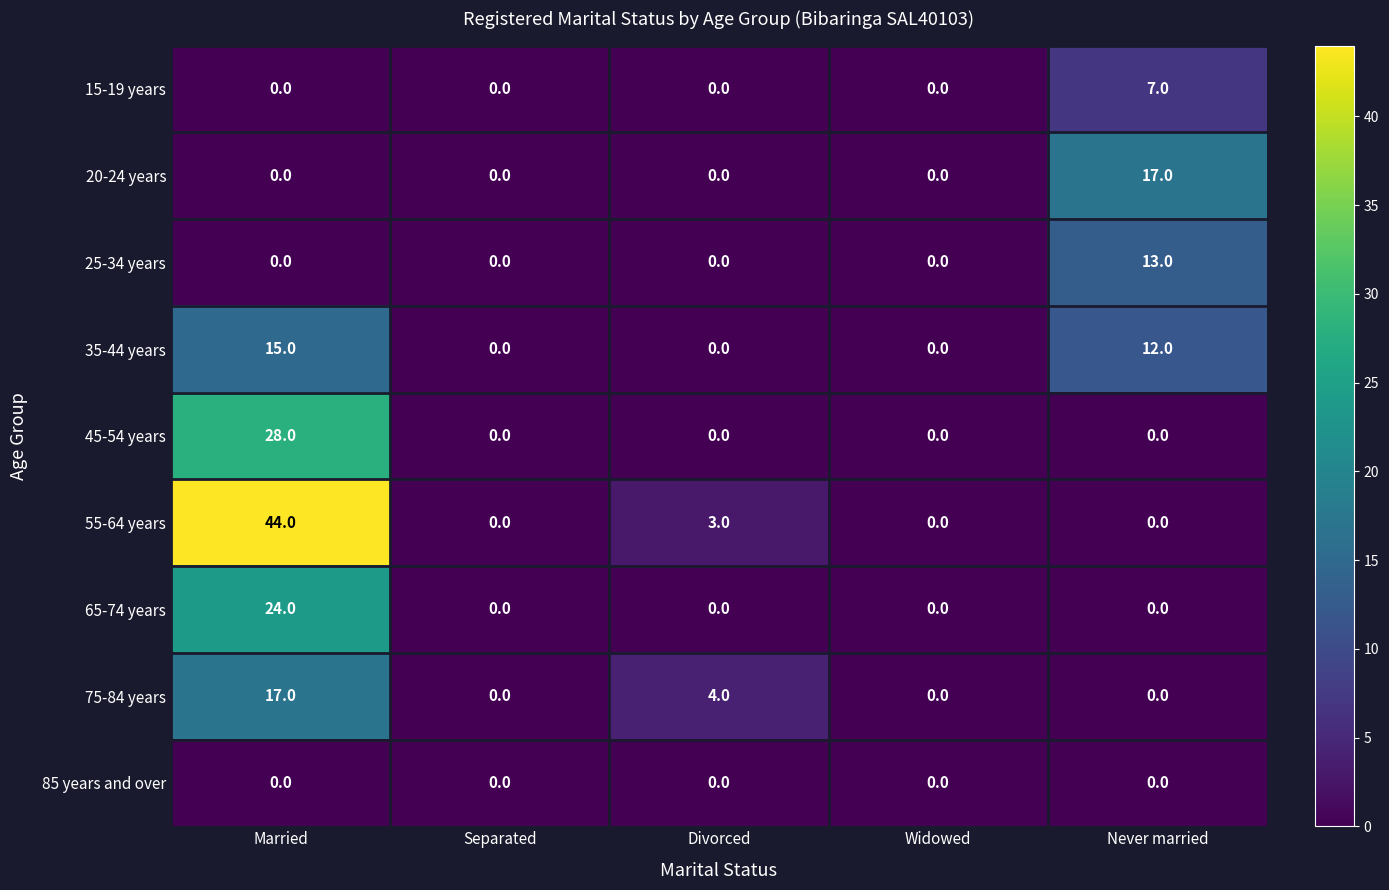

At how many categories does at least one series exceed 41?

1